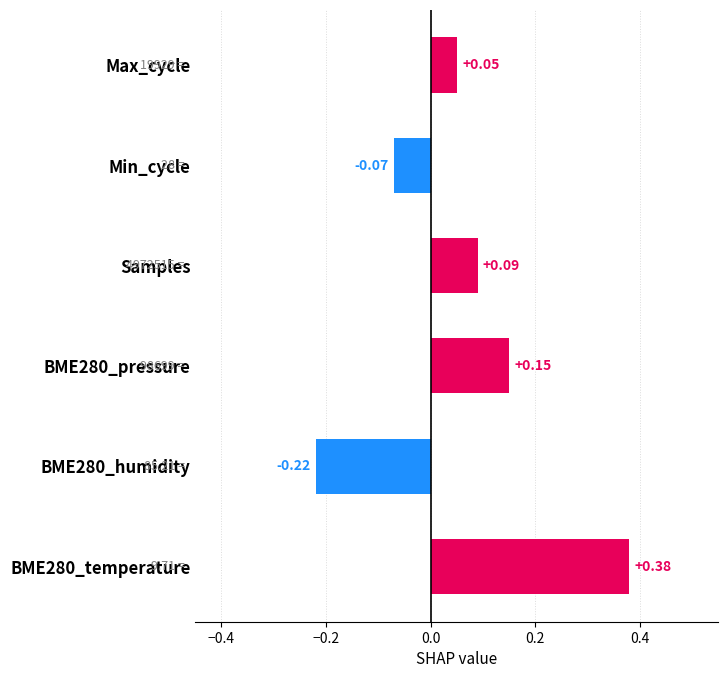

Where is the data nearest to the value 0?

Max_cycle